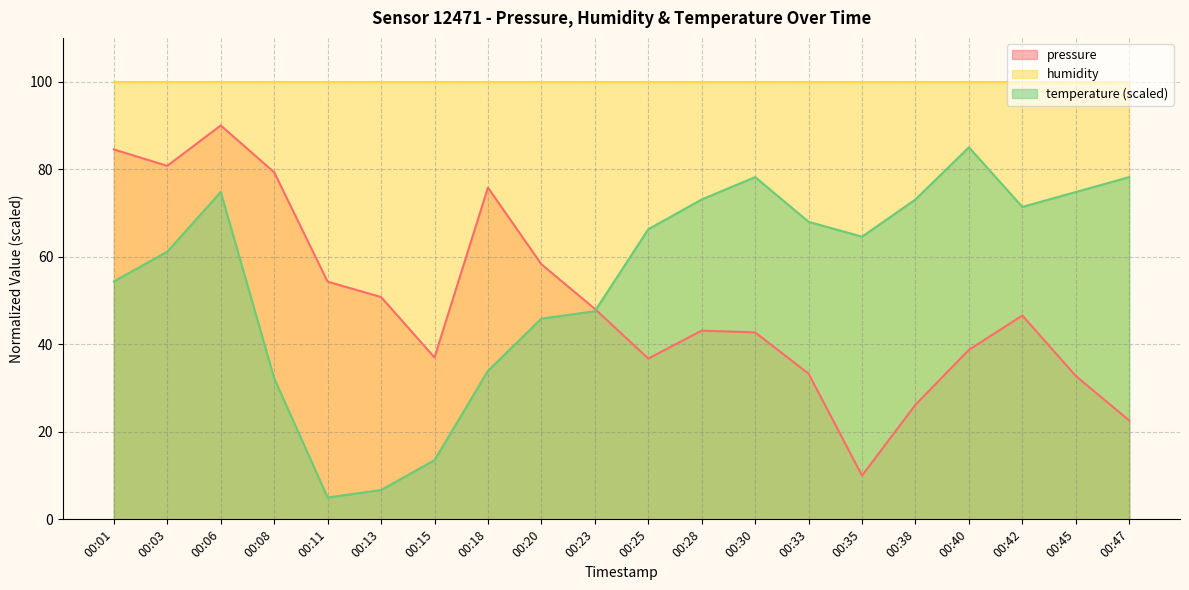

True or false: temperature has more than 0 interior local peaks.

True